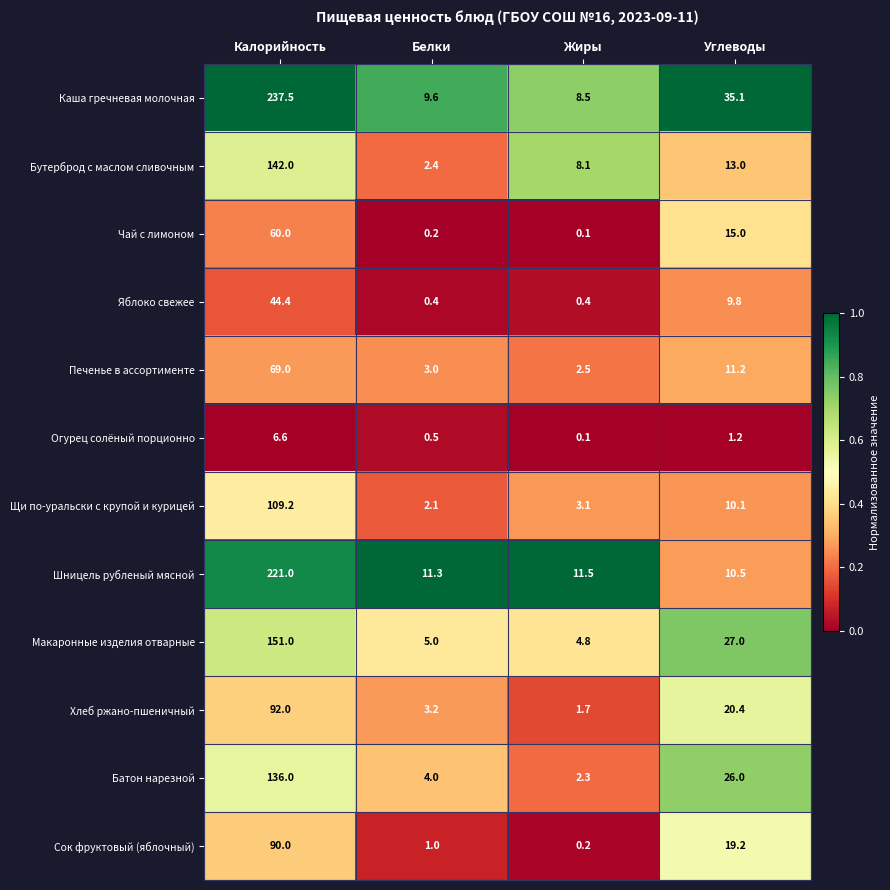

Is it true that Печенье в ассортименте equals 5.0 at Белки?

False